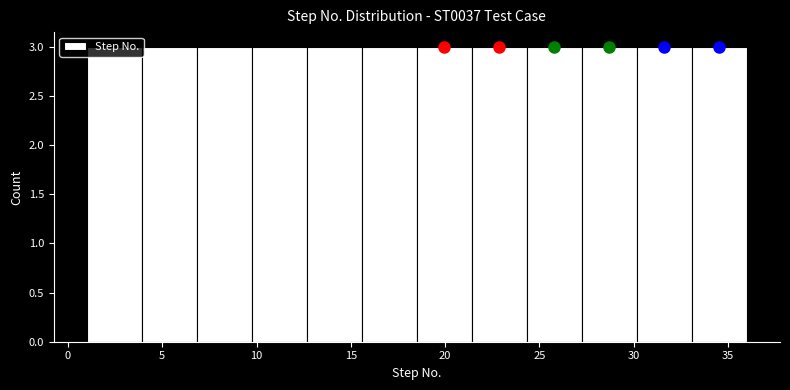

Reading left to right, list every bar in this chart as the range it spans on the x-axis followed by its height. Neither the bar edges nor the heights are printed on the chart, so give them approximately, as read against the axes.

1.0 to 4.0: 3
4.0 to 7.0: 3
7.0 to 10.0: 3
10.0 to 12.5: 3
12.5 to 15.5: 3
15.5 to 18.5: 3
18.5 to 21.5: 3
21.5 to 24.5: 3
24.5 to 27.5: 3
27.5 to 30.0: 3
30.0 to 33.0: 3
33.0 to 36.0: 3